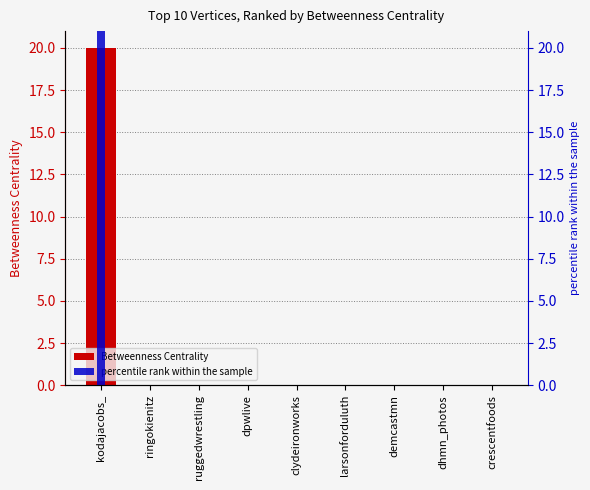

Rank the categories by Betweenness Centrality value from highest to lowest.

kodajacobs_, ringokienitz, ruggedwrestling, dpwlive, clydeironworks, larsonforduluth, demcastmn, dhmn_photos, crescentfoods